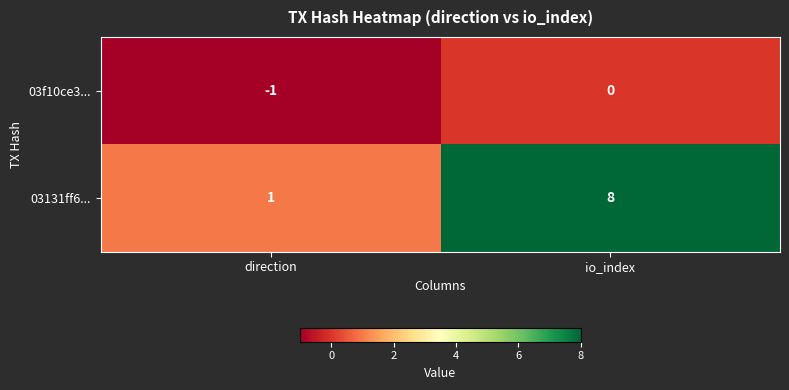

The 03131ff6... series shows 8 at io_index. True or false?

True